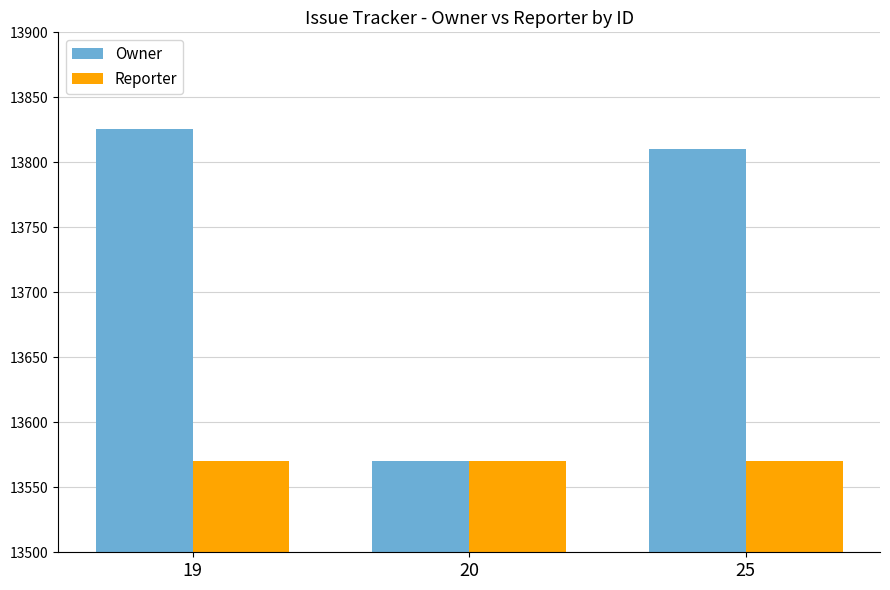

List the series in order of their overall mean, highest first.

Owner, Reporter